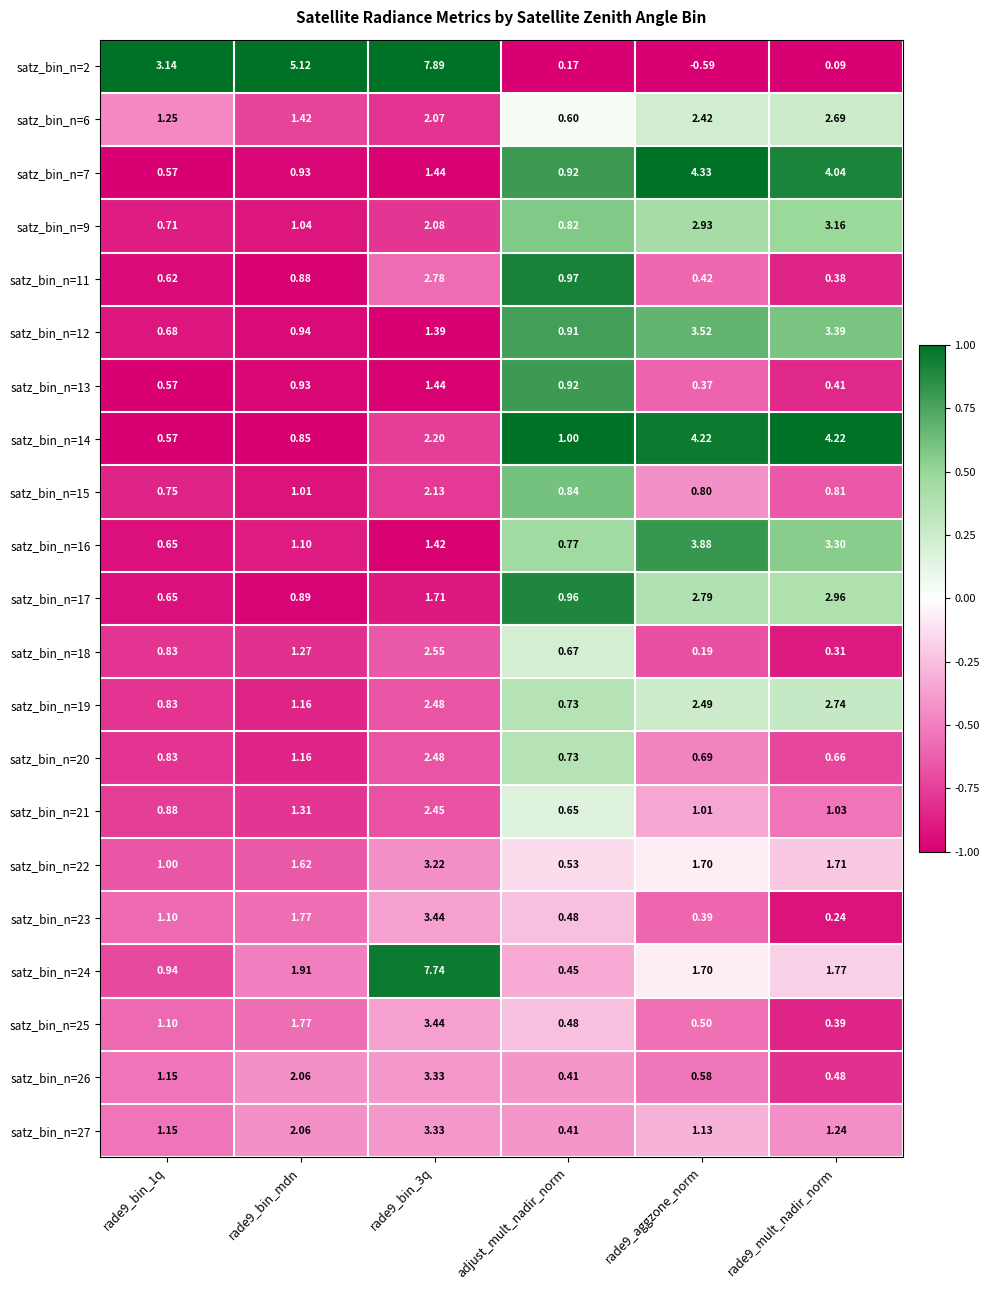

Which category has the lowest value in the satz_bin_n=22 series?

adjust_mult_nadir_norm